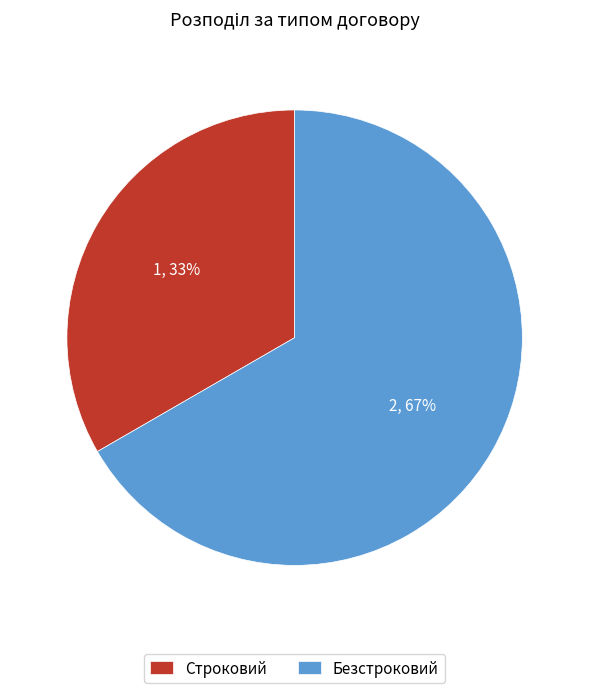

Is there any slice that represents more than half of the pie?

Yes